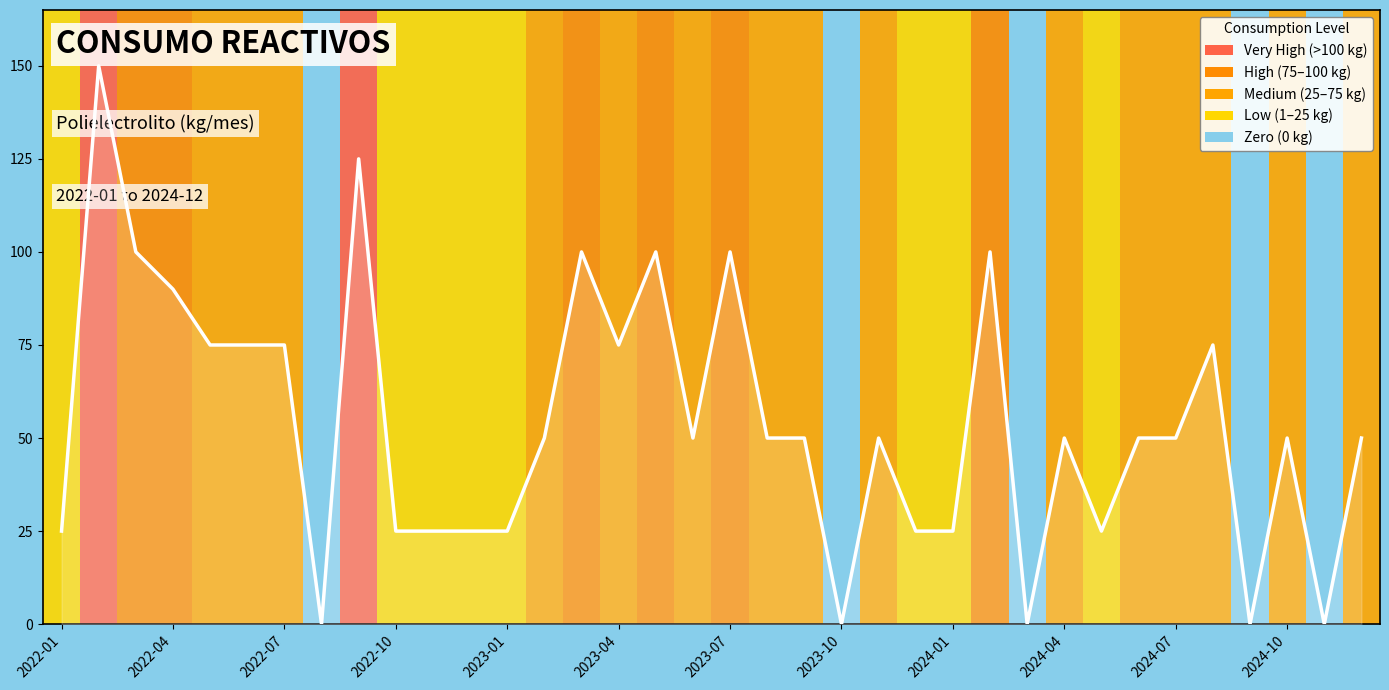

What is the greatest value displayed?

150